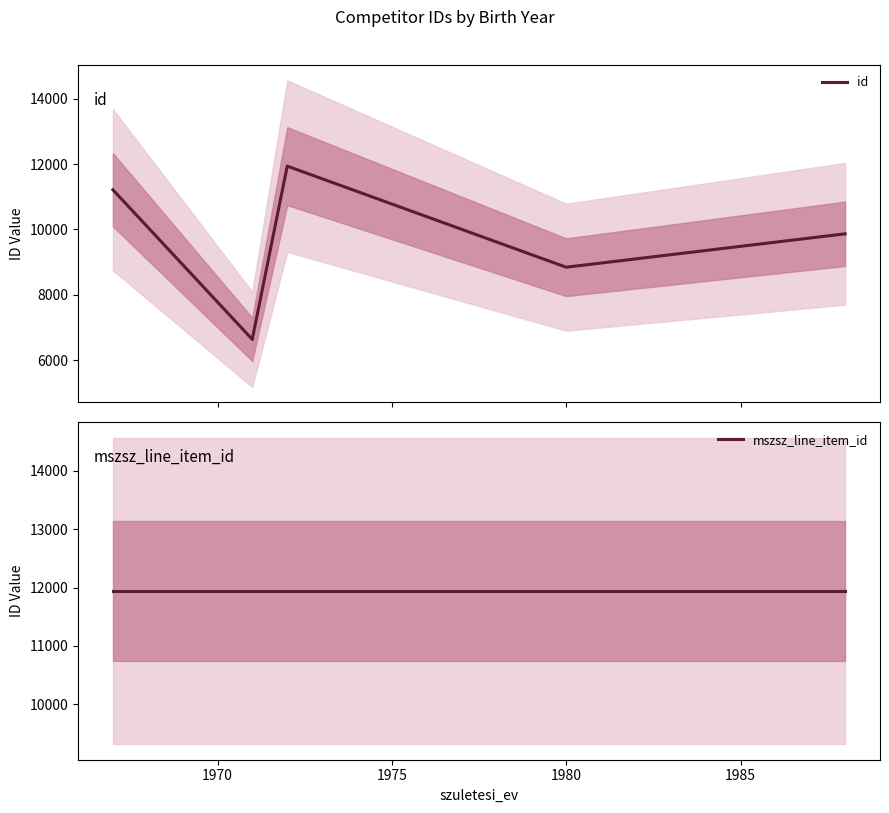

Which series has the largest range (max minus min)?

id